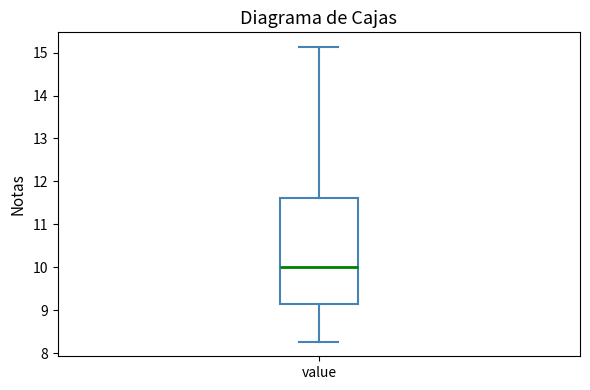

Read this box plot against the y-axis: the position of the median line, the range covered by the box, and the ends of both whiskers. The values are not printed on the chart, so give them approximately, as read against the axis.

median 10.0, box 9.1 to 11.6, whiskers 8.3 to 15.1